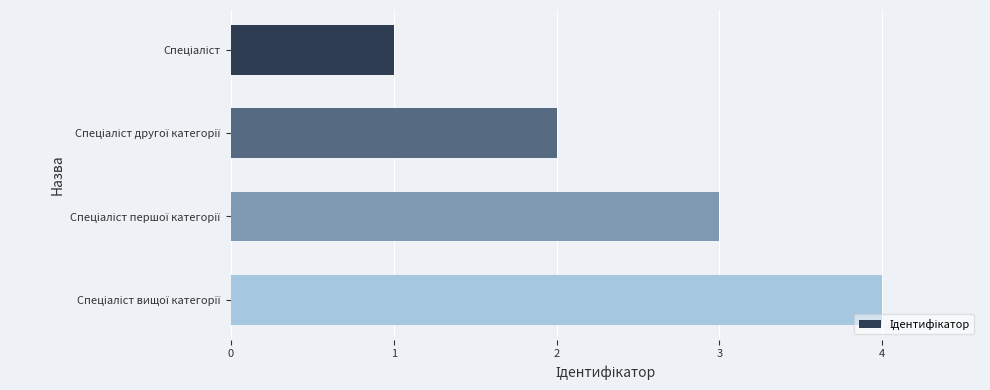

What is the greatest value displayed?

4